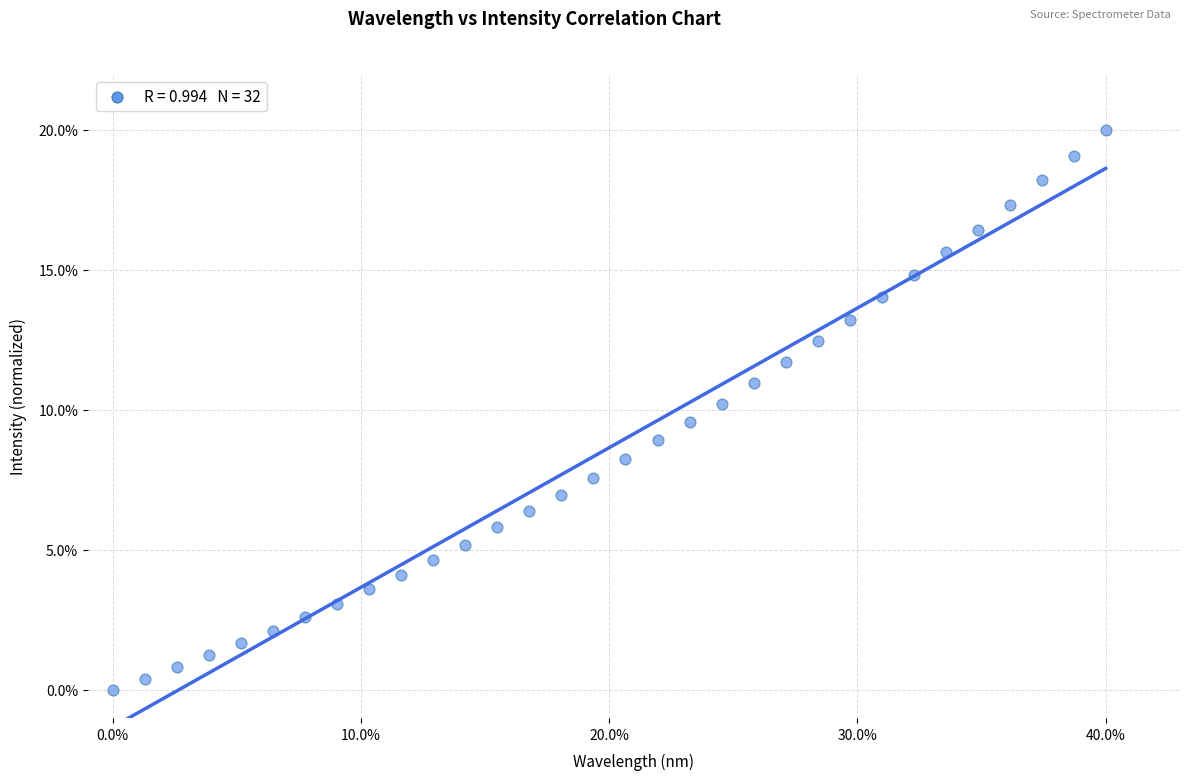

What is the range of Y values (max minus min)?

20.0